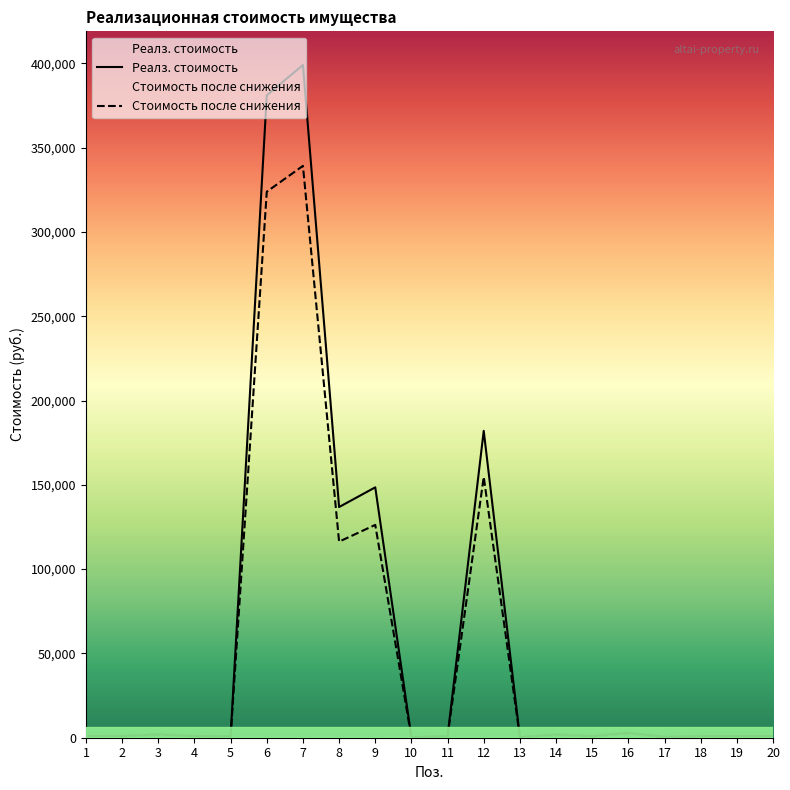

How many series are shown in this chart?

2